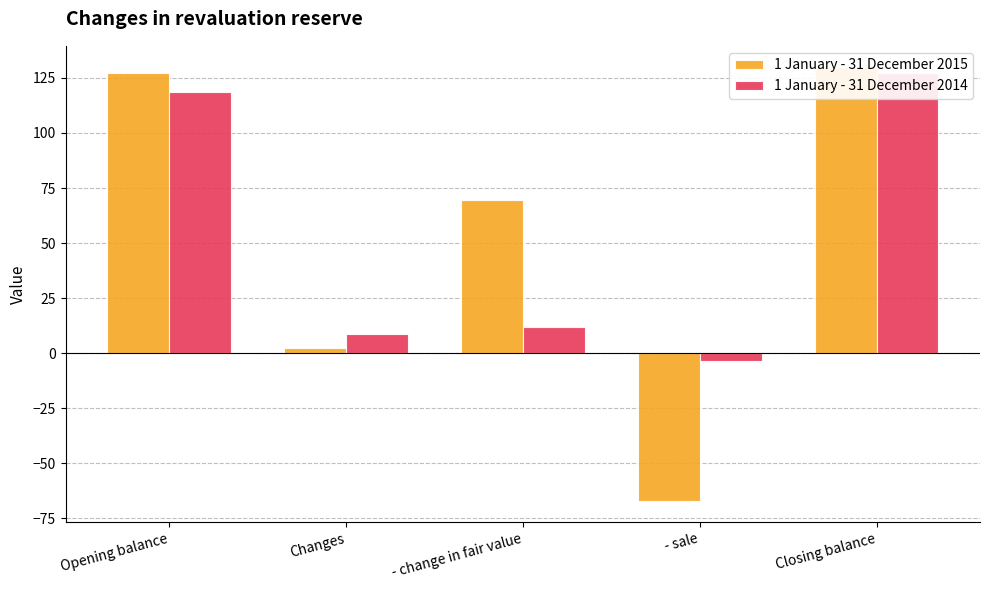

Is the value of 1 January - 31 December 2015 at - change in fair value greater than the value of 1 January - 31 December 2014 at Closing balance?

No